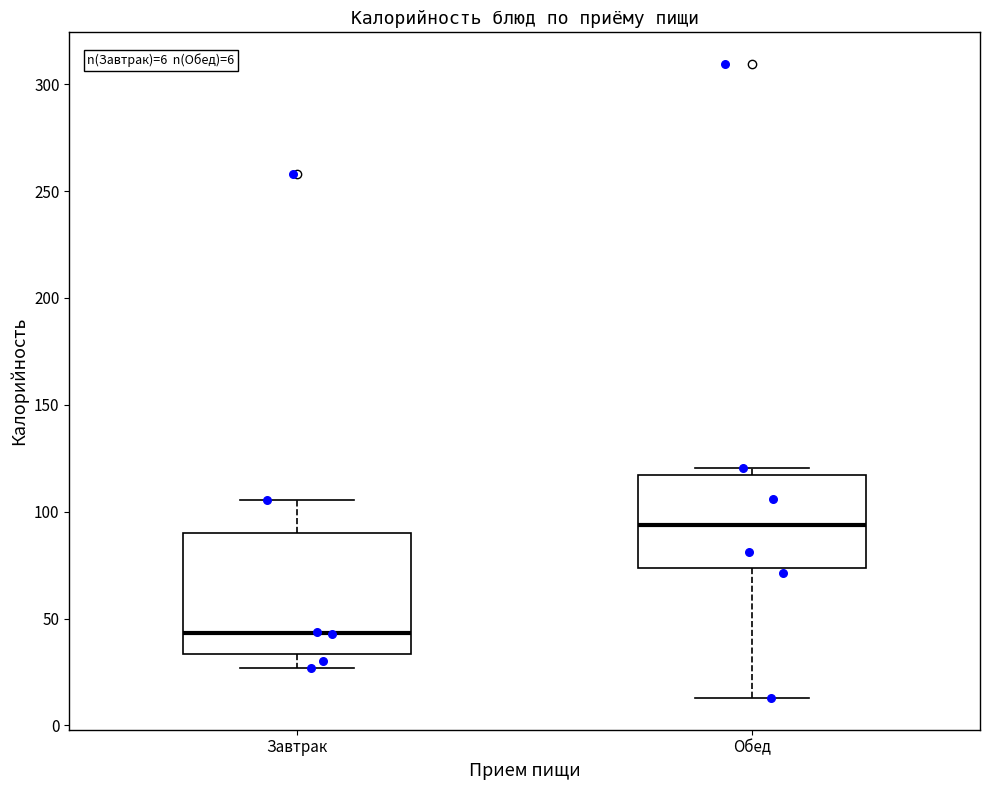

Which box's median line is the lowest?

Завтрак